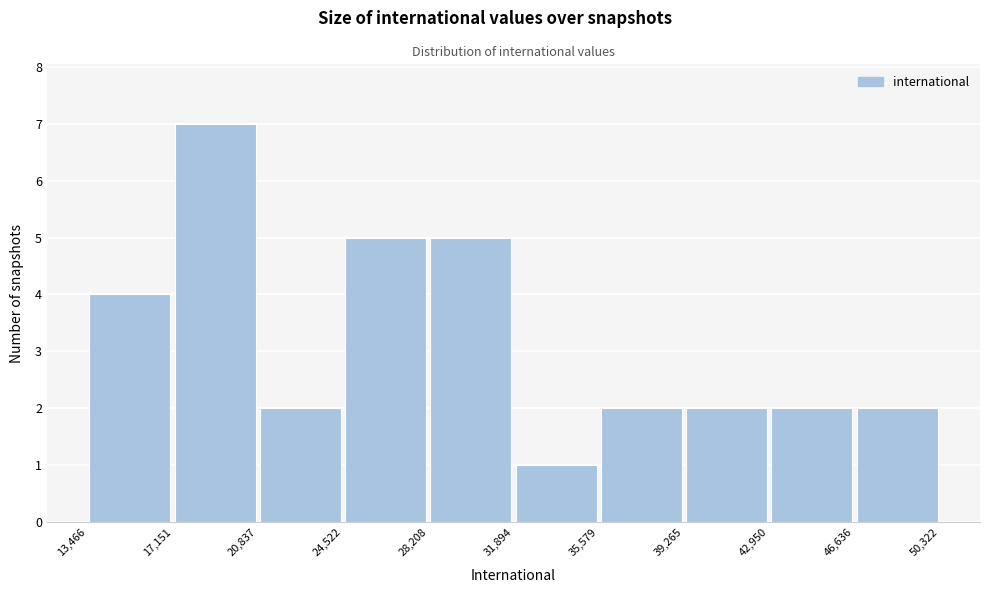

Reading left to right, transcribe this chart: for each bar, give the range it covers on the x-axis and its height. The values are not printed on the chart, so give them approximately, as read against the axis.

13,466 to 17,151: 4
17,151 to 20,837: 7
20,837 to 24,522: 2
24,522 to 28,208: 5
28,208 to 31,894: 5
31,894 to 35,579: 1
35,579 to 39,265: 2
39,265 to 42,950: 2
42,950 to 46,636: 2
46,636 to 50,322: 2